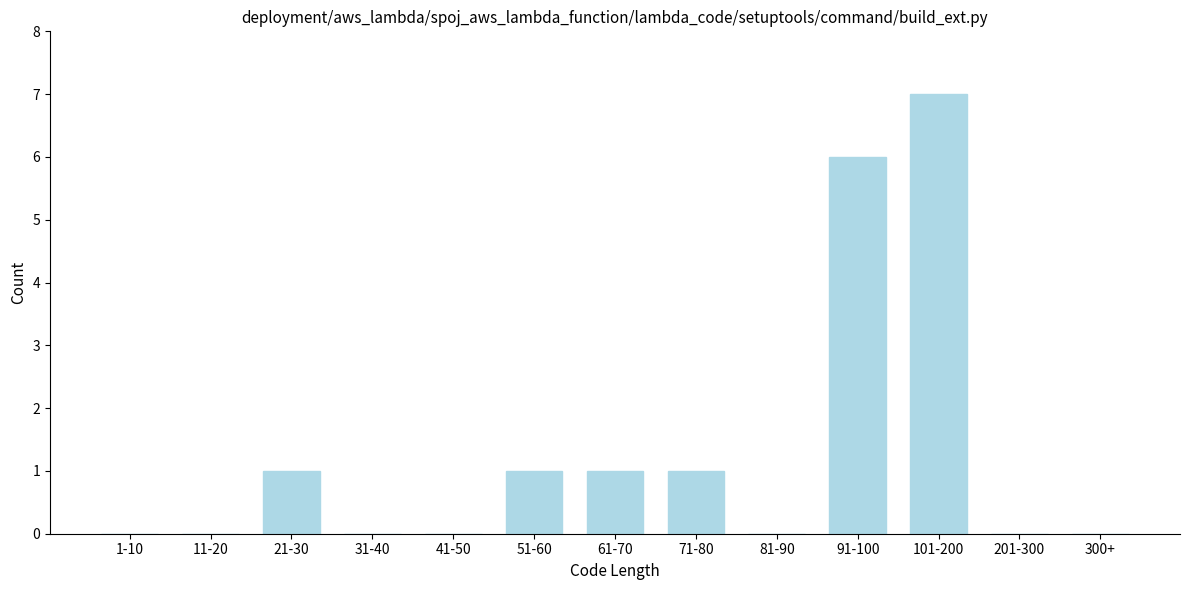

Reading right to left, extract all data points from this chart.

300+=0	201-300=0	101-200=7	91-100=6	81-90=0	71-80=1	61-70=1	51-60=1	41-50=0	31-40=0	21-30=1	11-20=0	1-10=0